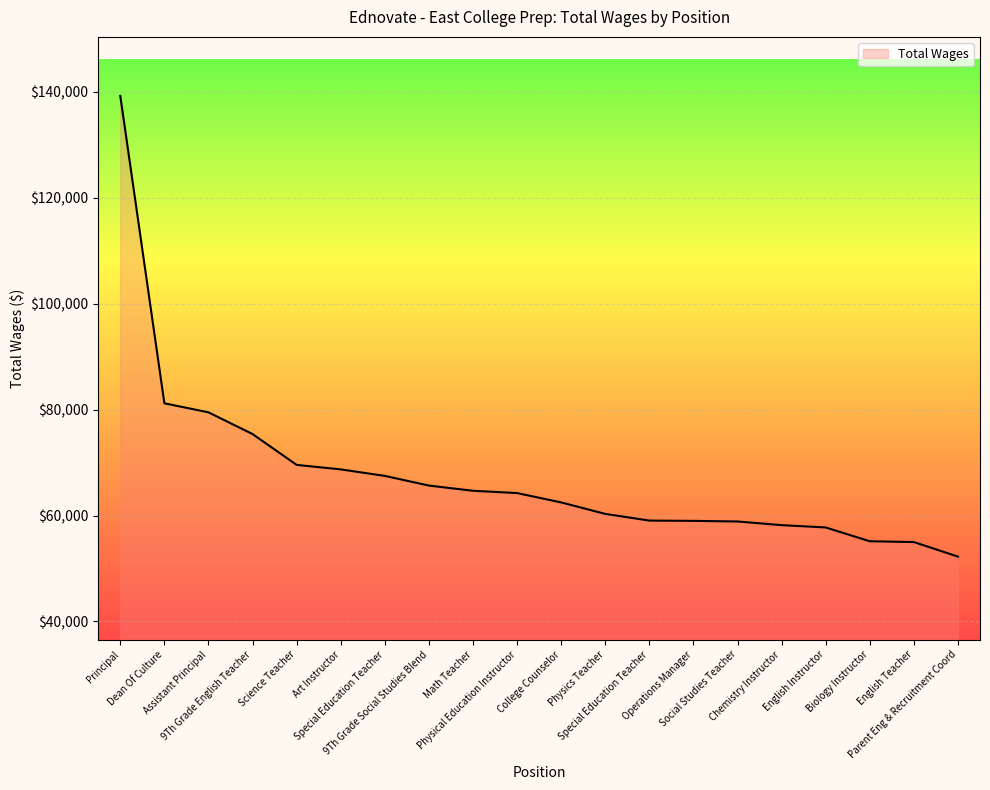

Does the chart display data point markers on the line(s)?

No